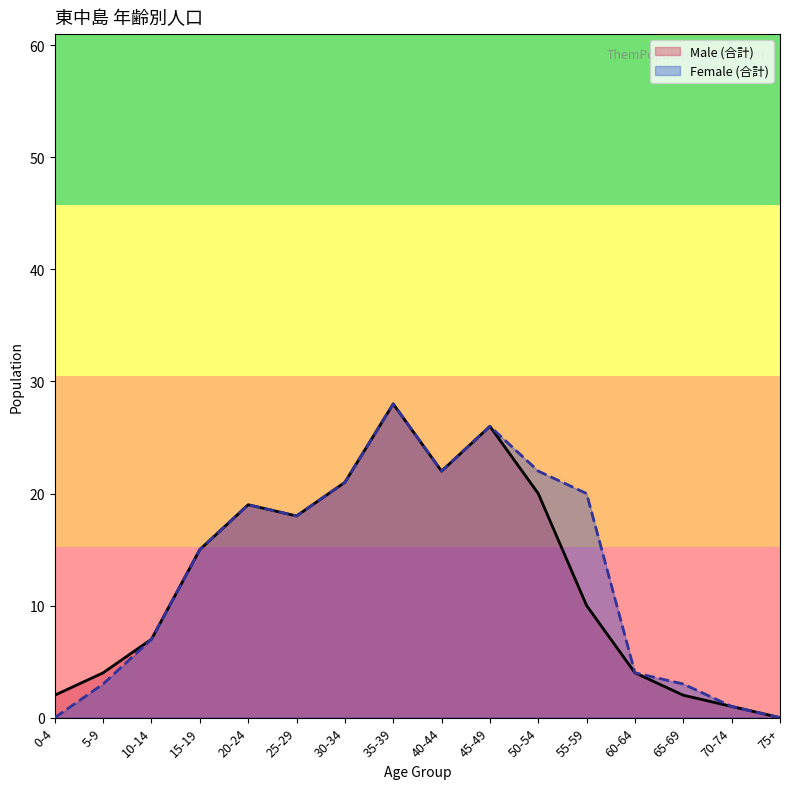

What position from the left is 65-69?

14